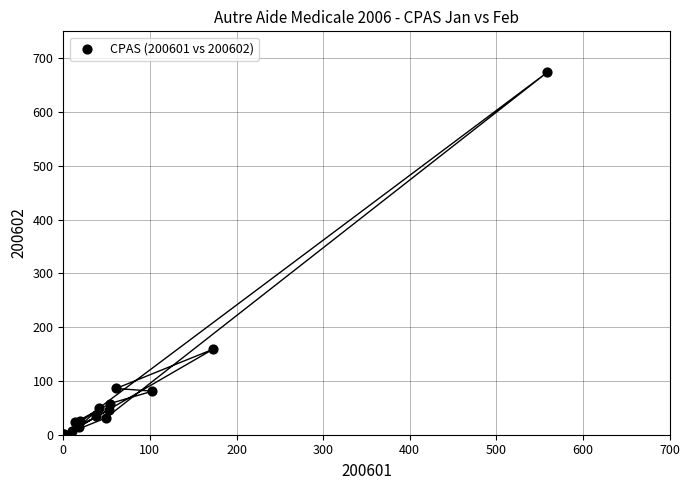

What Y value in the scatter plot is closest to 337?

159